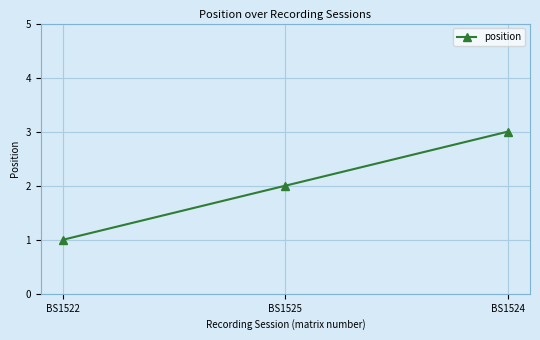

What is the sum of all values?

6